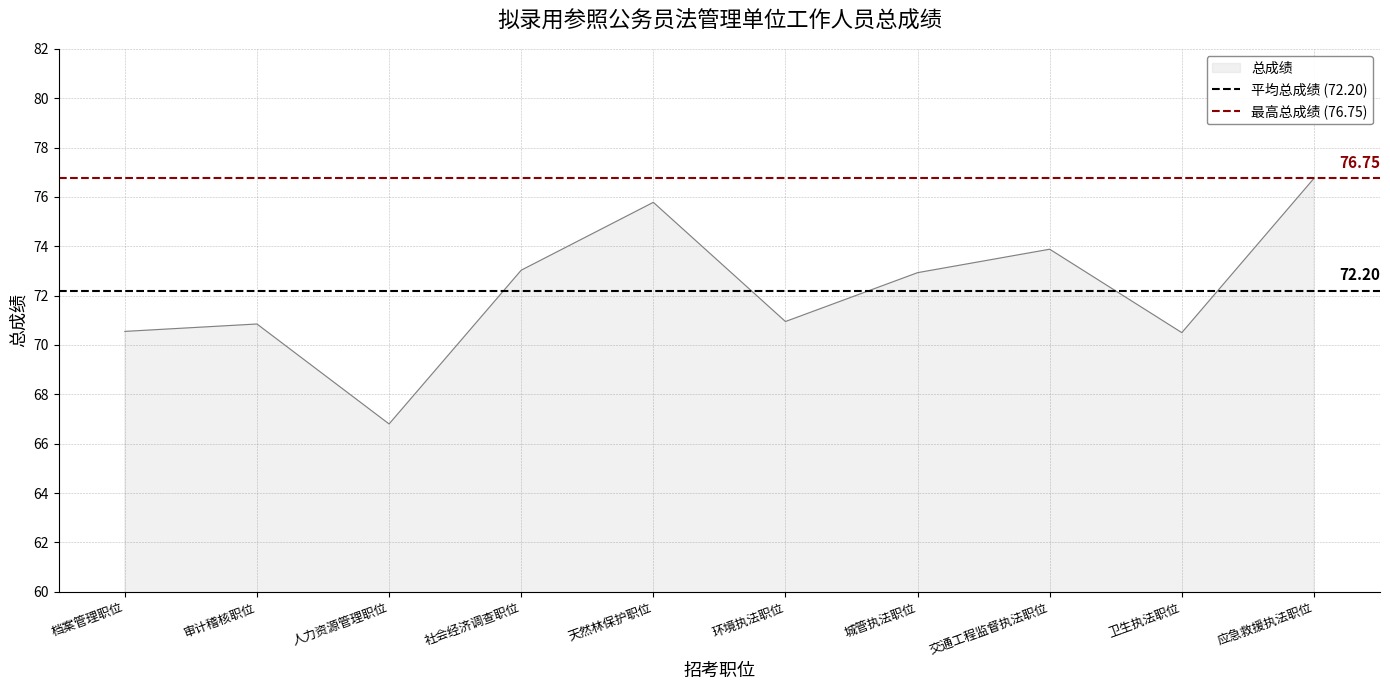

Is the value of 平均总成绩 (72.20) at 审计稽核职位 greater than the value of 最高总成绩 (76.75) at 档案管理职位?

No